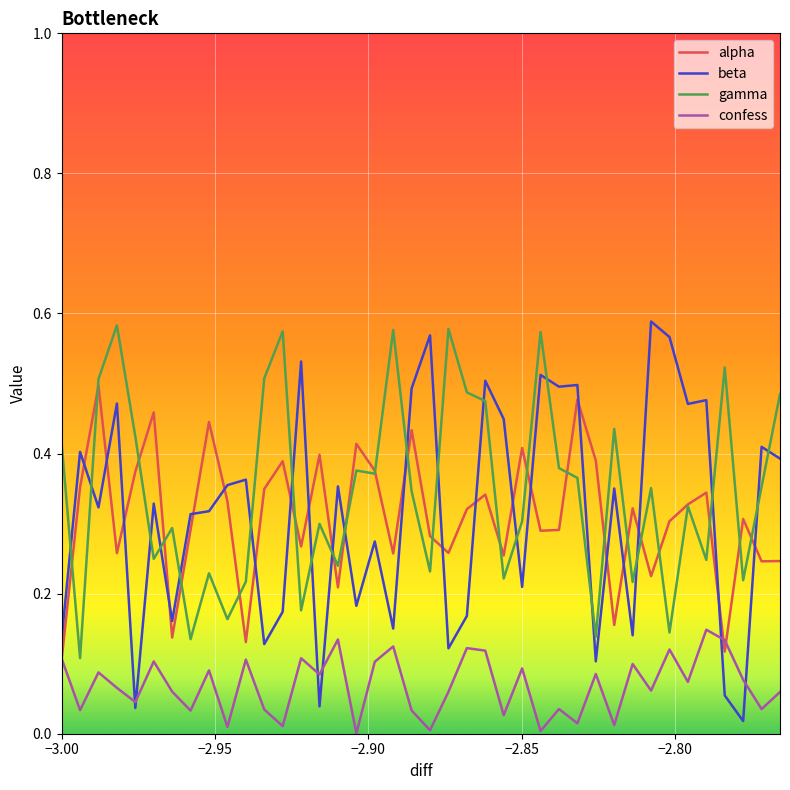

Which series has the widest spread of values?

beta